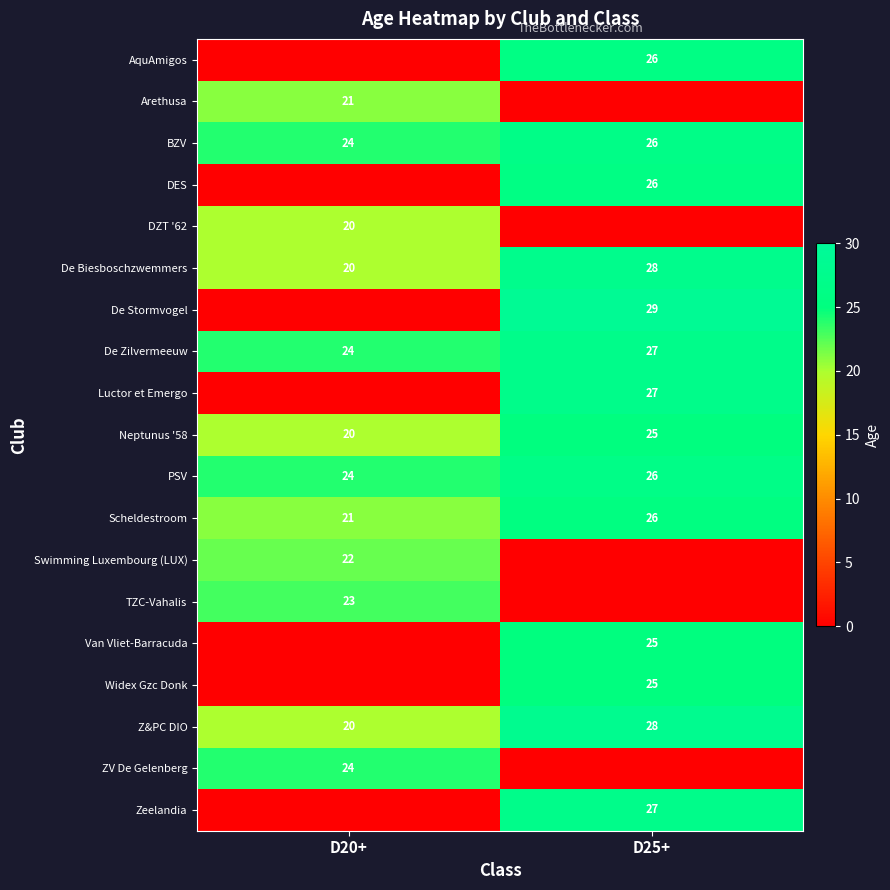

What is the sum of all Neptunus '58 values?

45